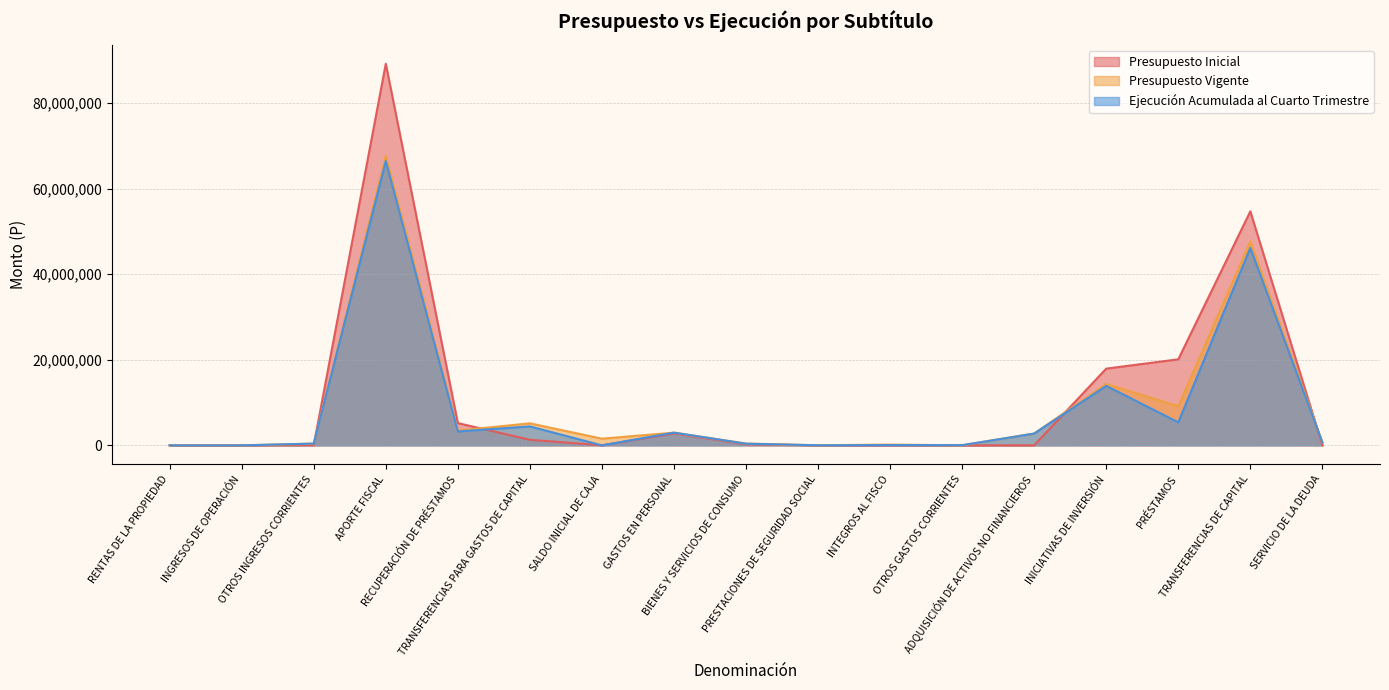

What is the highest value of the Presupuesto Inicial series?

89170495